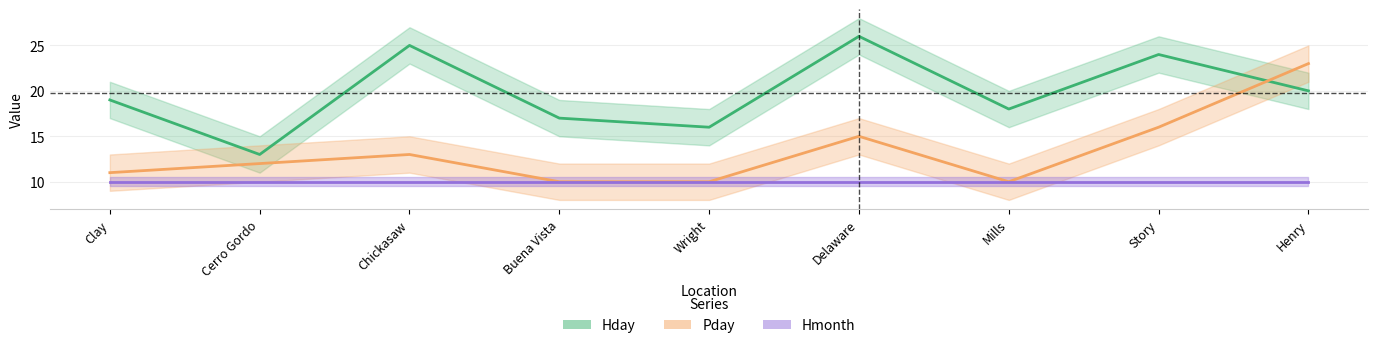

At which label does Pday reach its peak?

Henry